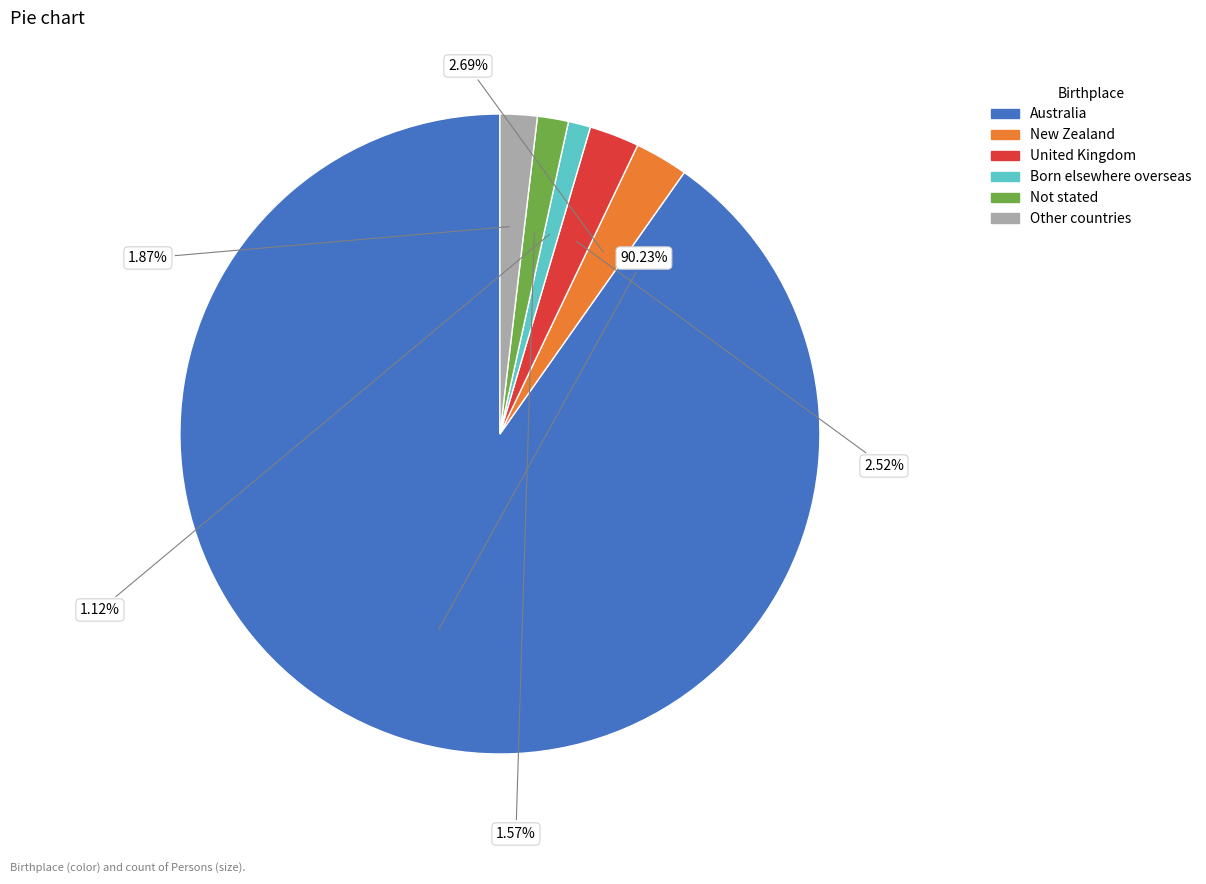

The United Kingdom slice represents 12% of the pie. True or false?

False